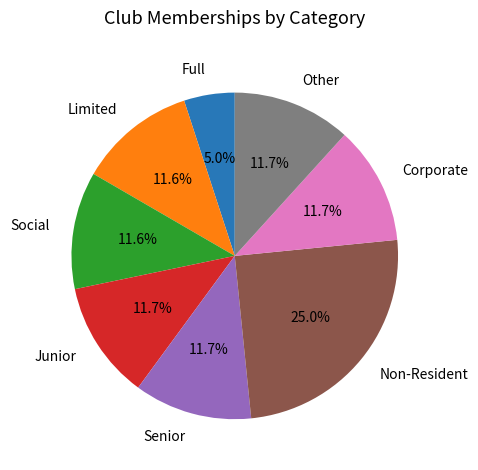

What is the smallest slice in the pie chart?

Full